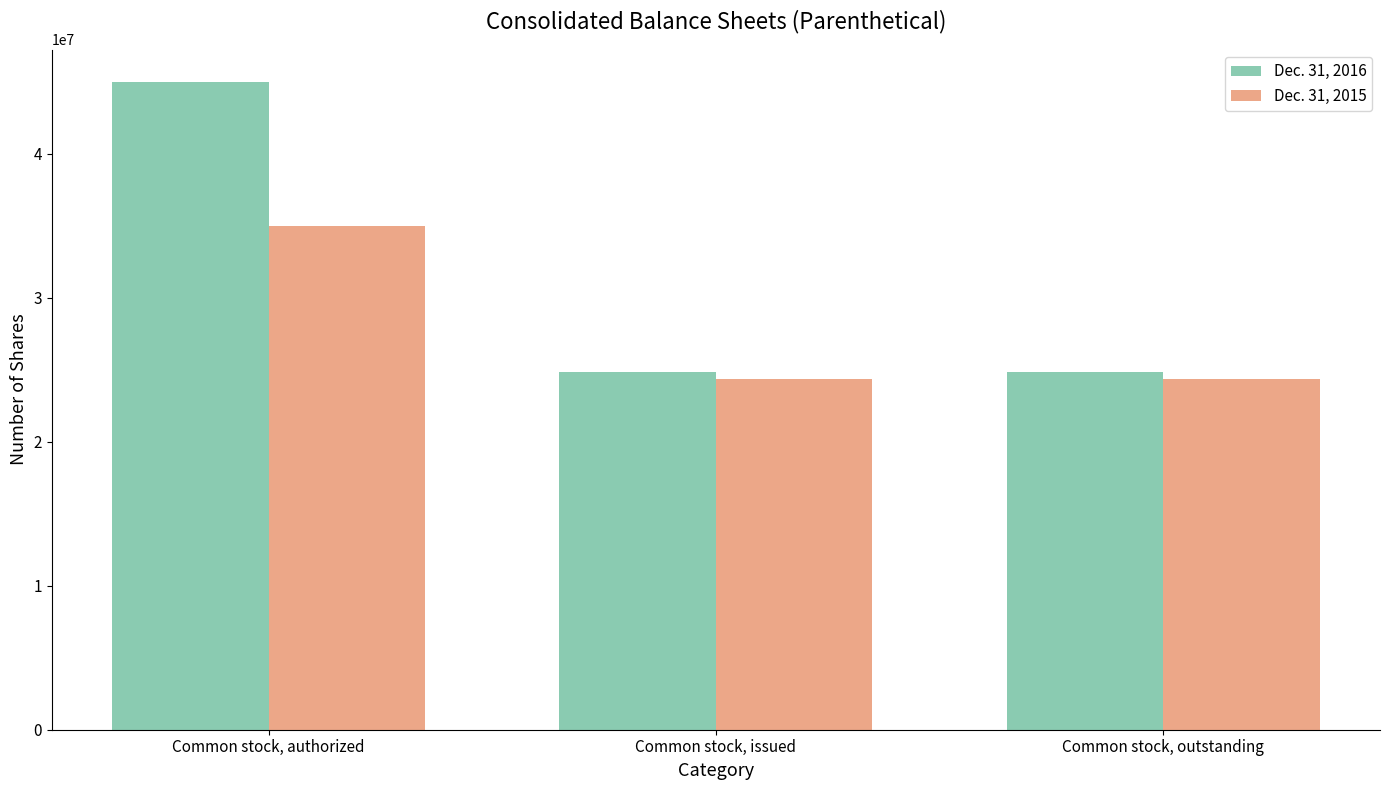

At which label does Dec. 31, 2016 reach its peak?

Common stock, authorized